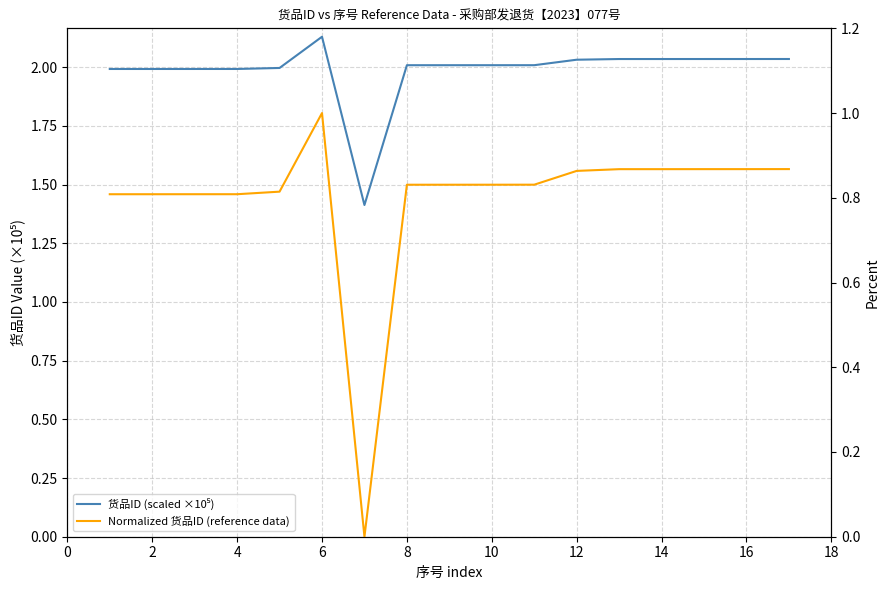

What are all the series names shown in the legend?

货品ID (scaled ×10⁵), Normalized 货品ID (reference data)